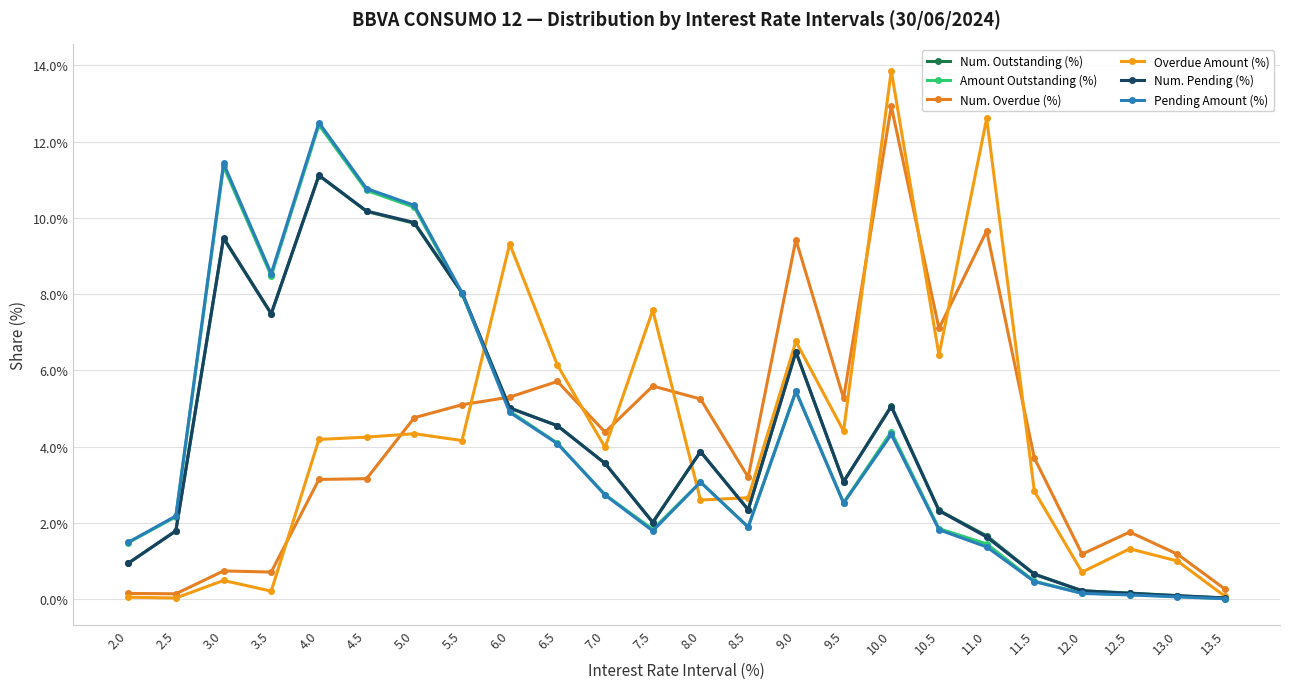

What is the label of the 15th point from the right?

6.5